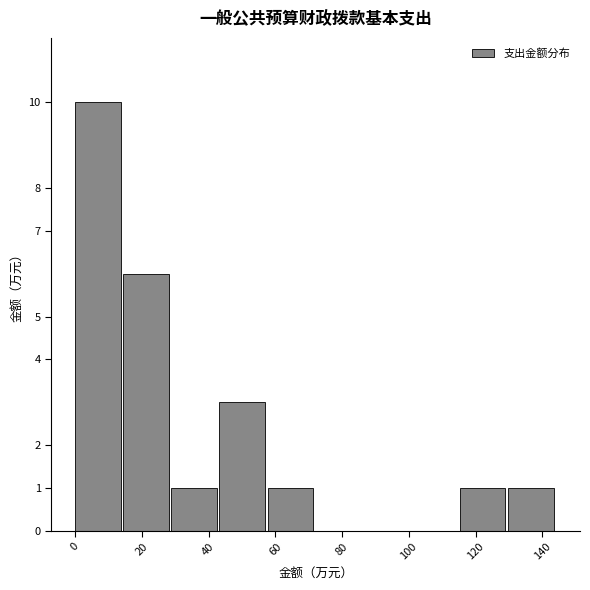

Reading left to right, transcribe this chart: for each bar, give the range it covers on the x-axis and its height. Neither the bar edges nor the heights are printed on the chart, so give them approximately, as read against the axes.

0 to 14: 10
14 to 28: 6
28 to 44: 1
44 to 58: 3
58 to 72: 1
72 to 86: 0
86 to 100: 0
100 to 116: 0
116 to 130: 1
130 to 144: 1